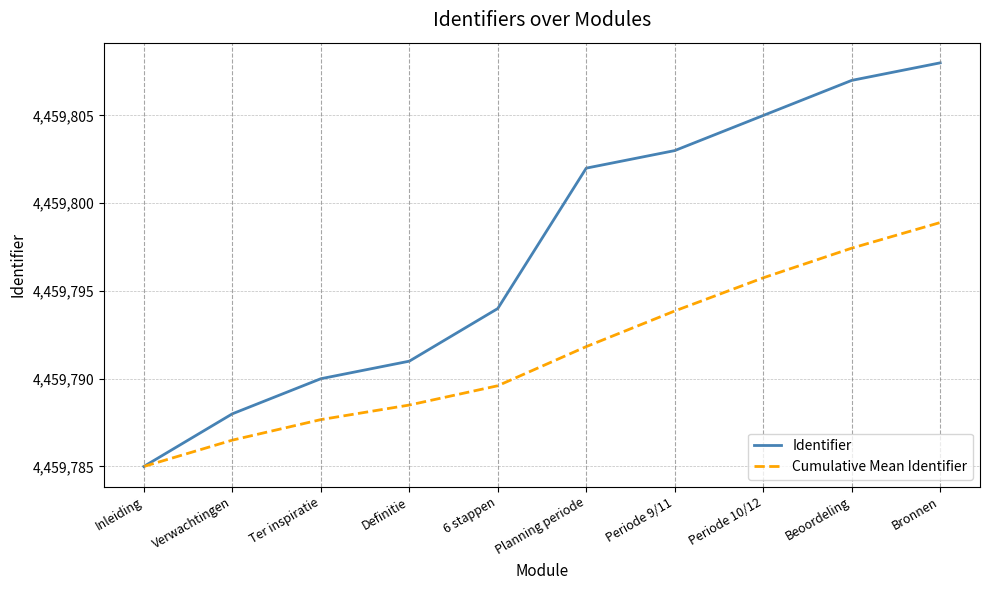

Which category has the highest value in the Identifier series?

Bronnen